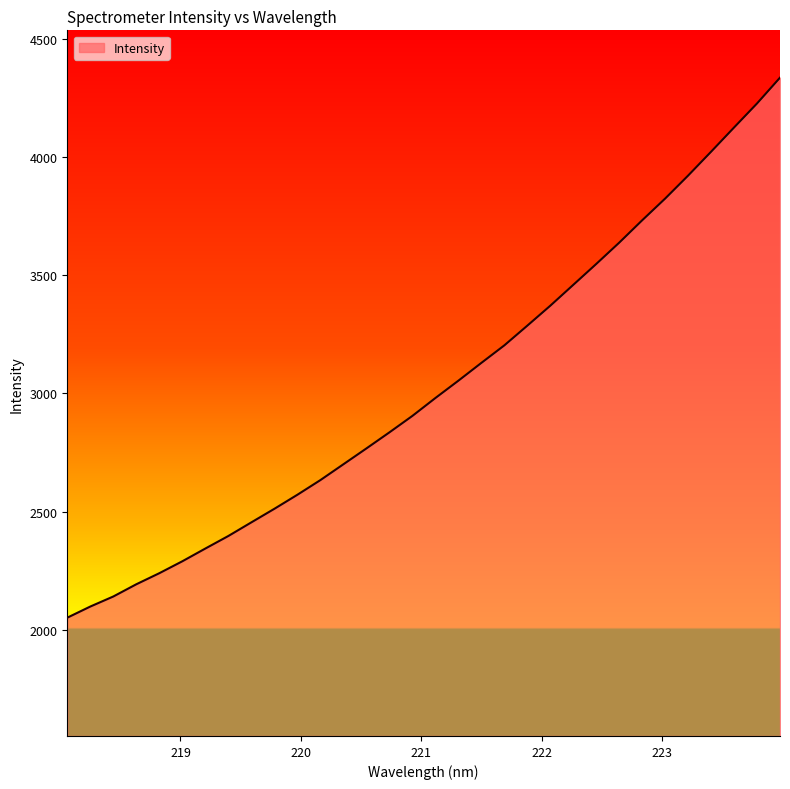

What is the difference between the maximum and minimum values?

2282.6